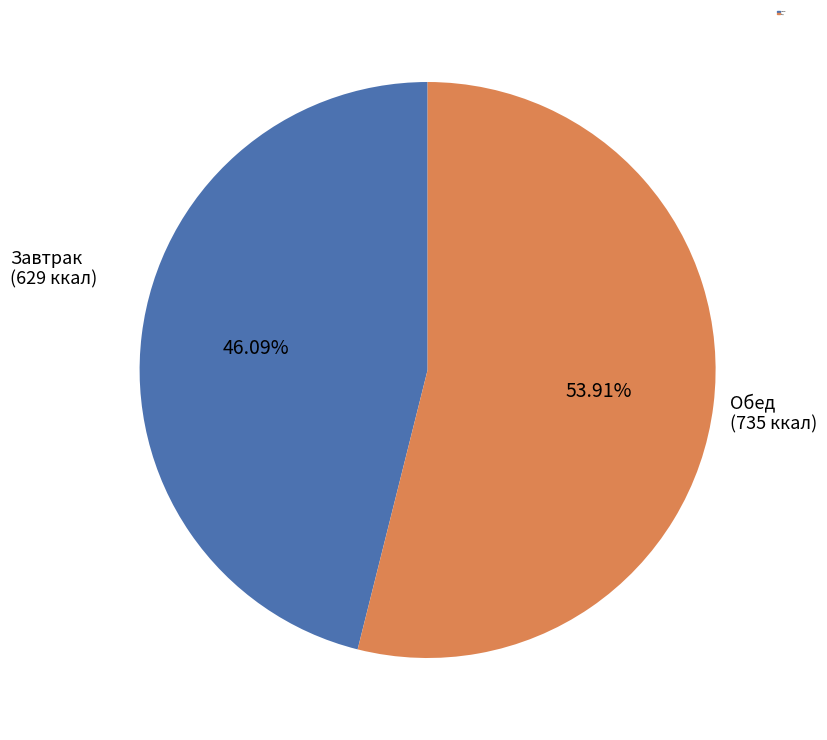

Does any single category account for the majority?

Yes